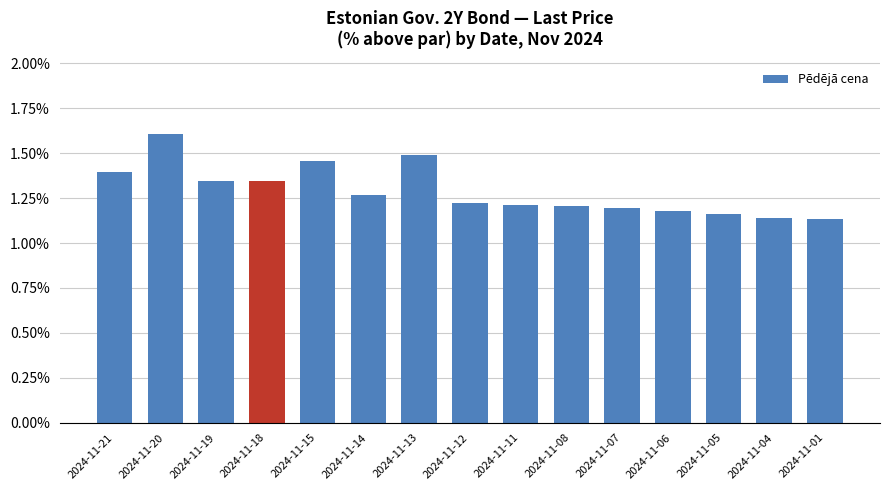

What is the sum of the values at 2024-11-15 and 2024-11-18?

2.8